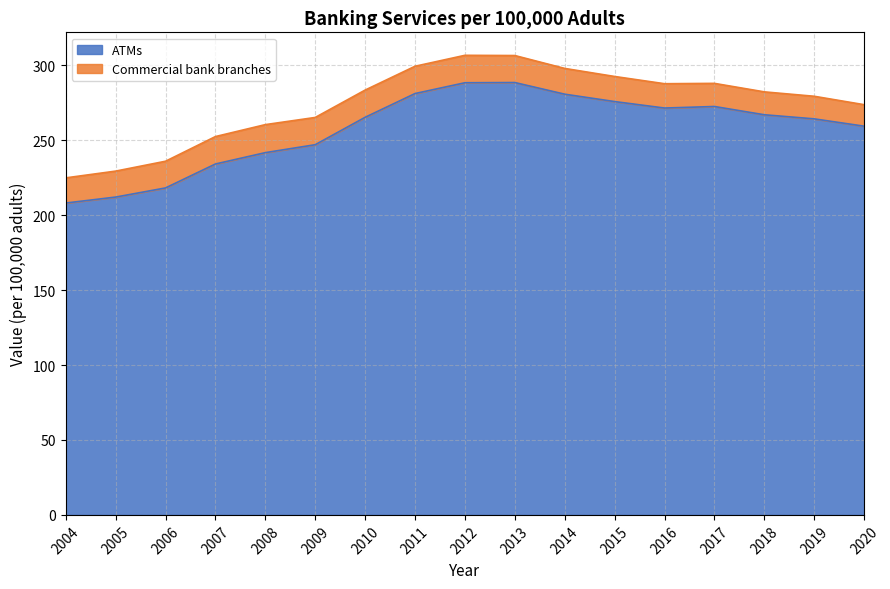

How many points are higher than both their immediate neighbors (excluding endpoints)?

2